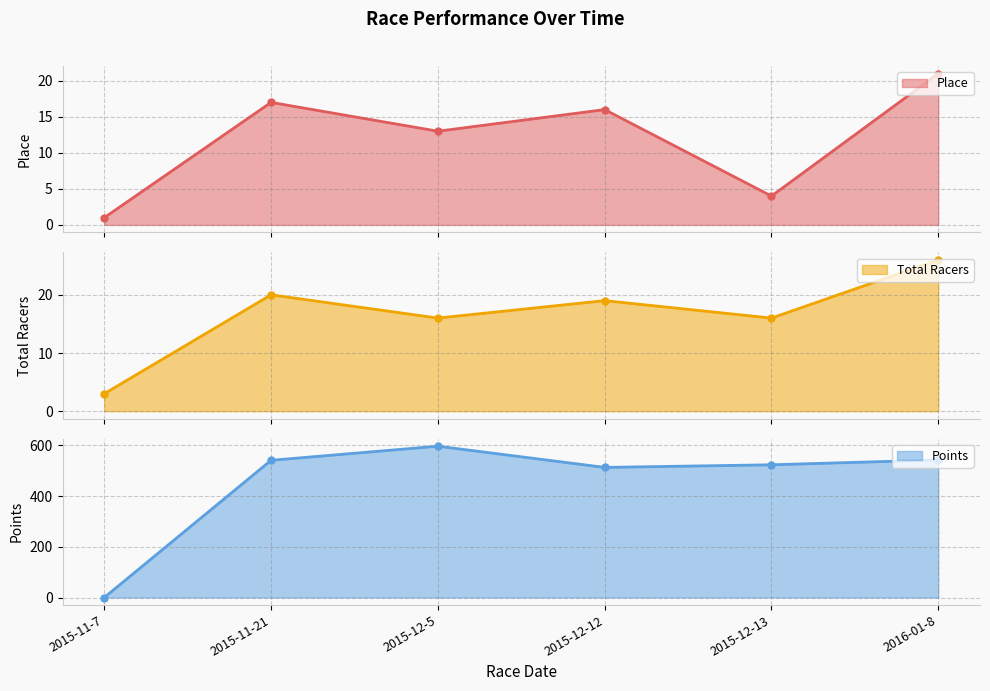

Where is the first local maximum for Points?

2015-12-5